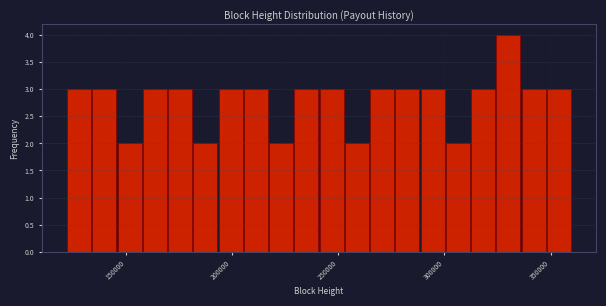

Read against the x-axis, roughly where is the centre of the tallest bar?

330000